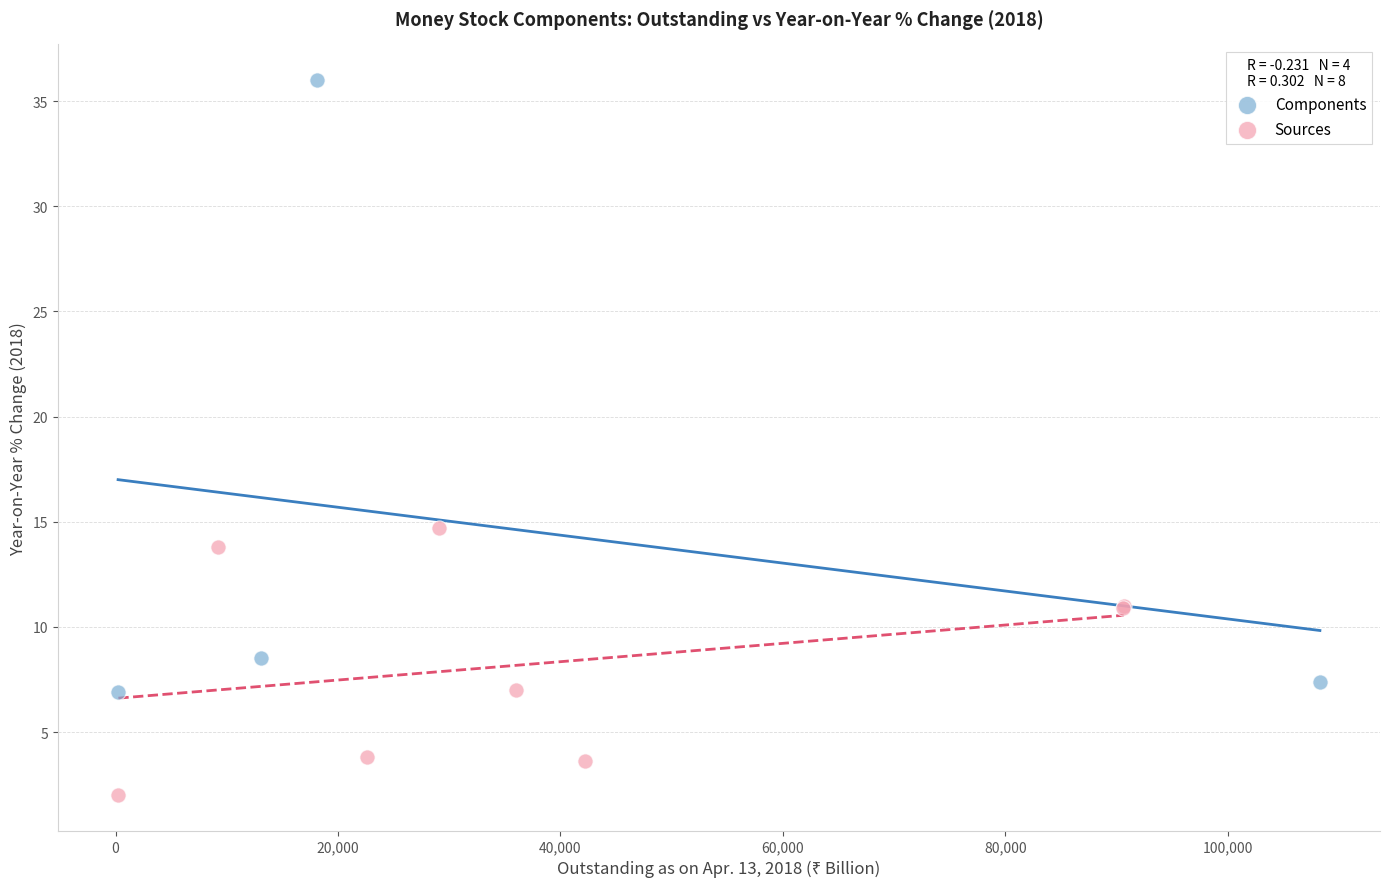

Which series reaches the maximum Y coordinate?

Components